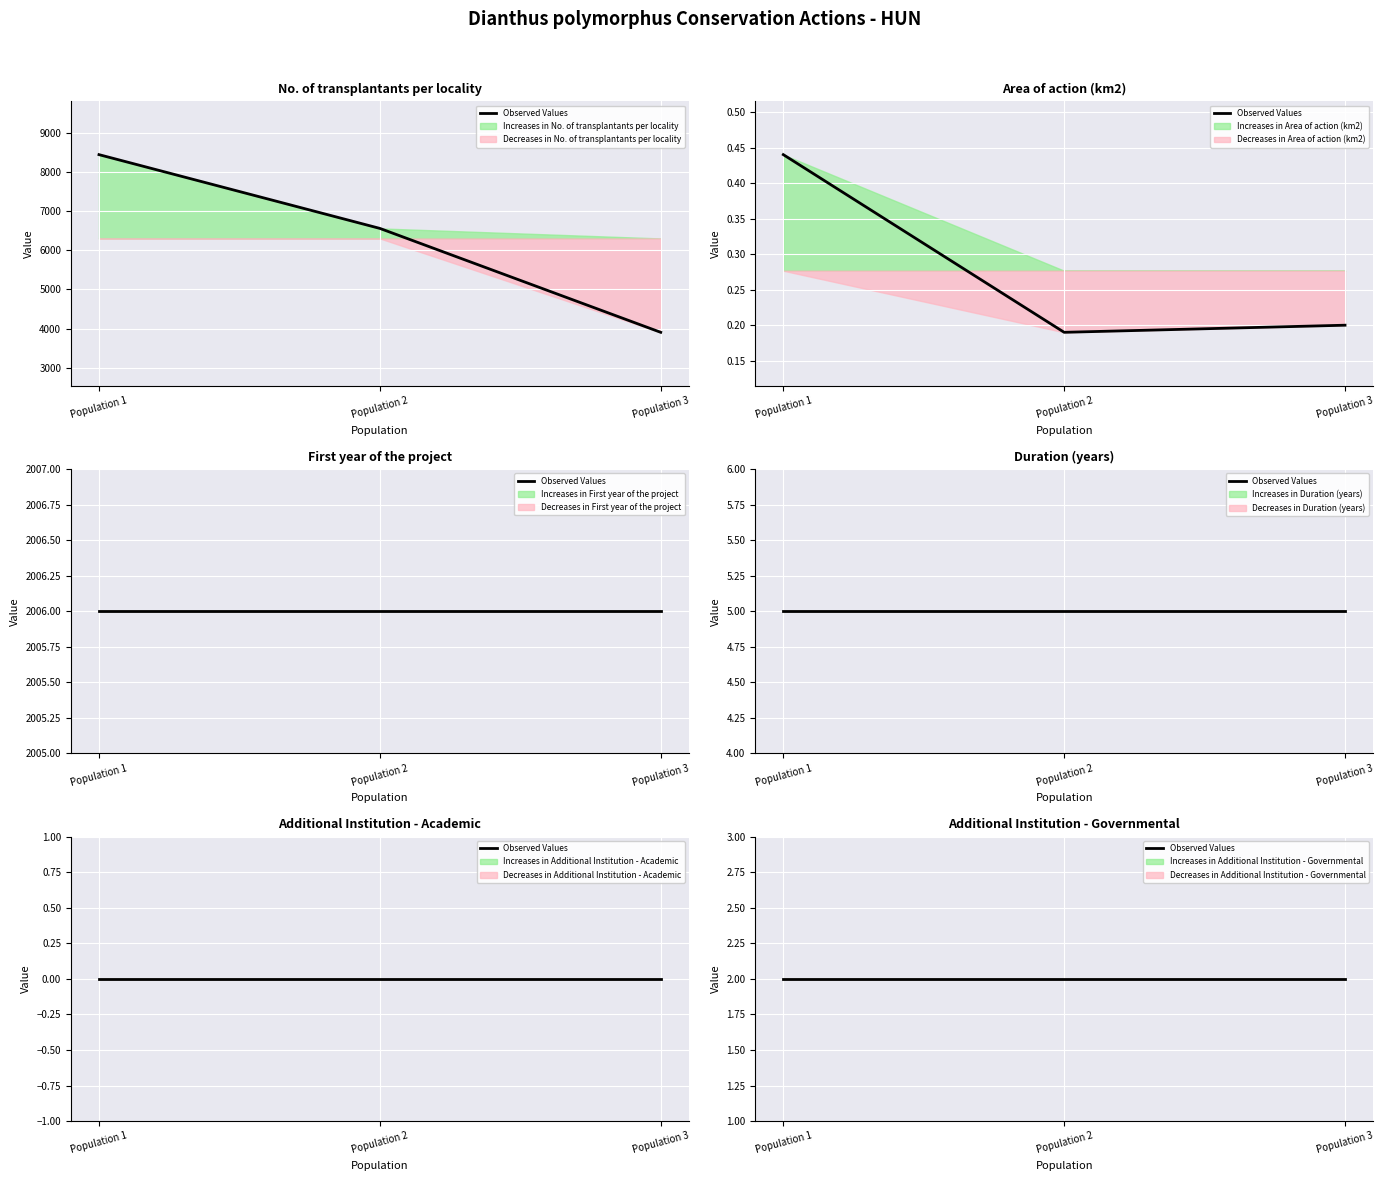

The value of Duration (years) at Population 2 is 3.1. True or false?

False